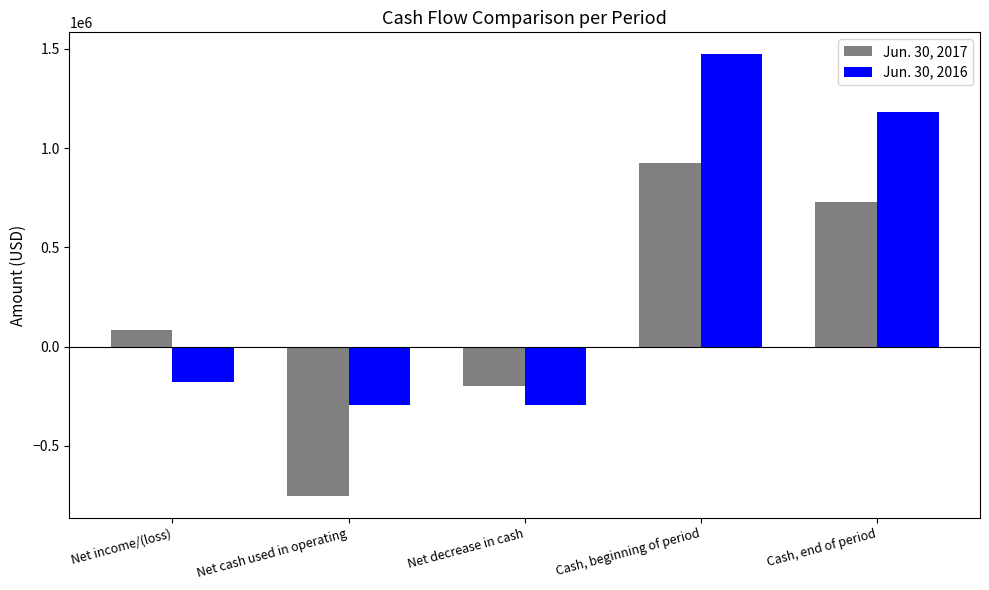

What is the difference between the highest and lowest values at Cash, end of period?

454290